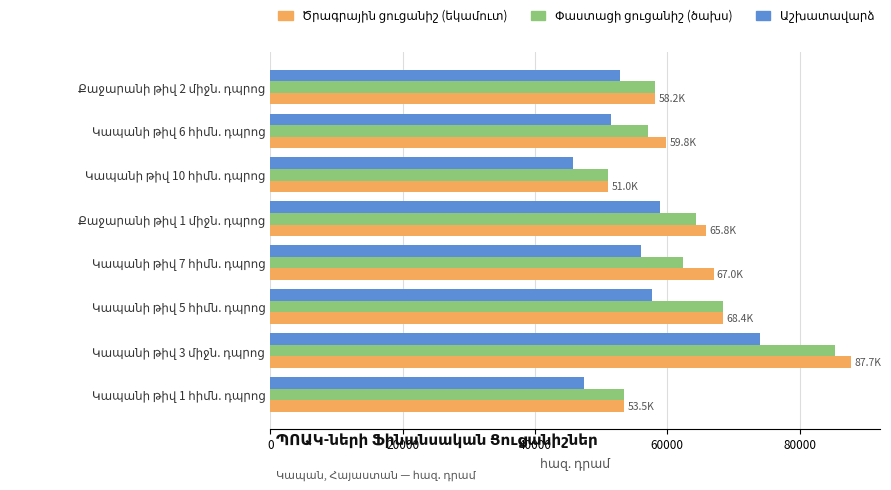

What is the maximum value shown in the chart?

87737.3